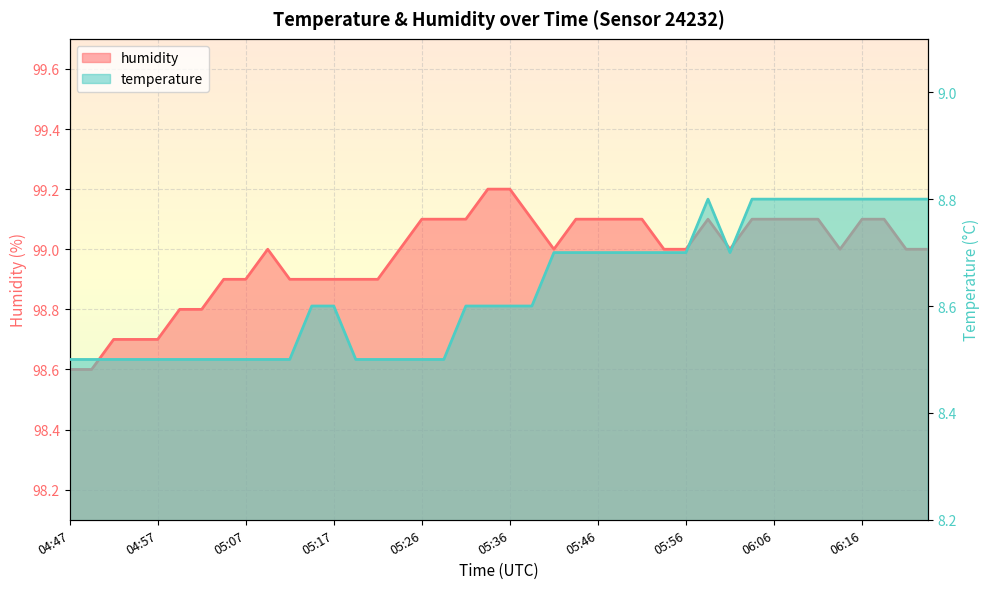

How many humidity values are between 98 and 99?

23